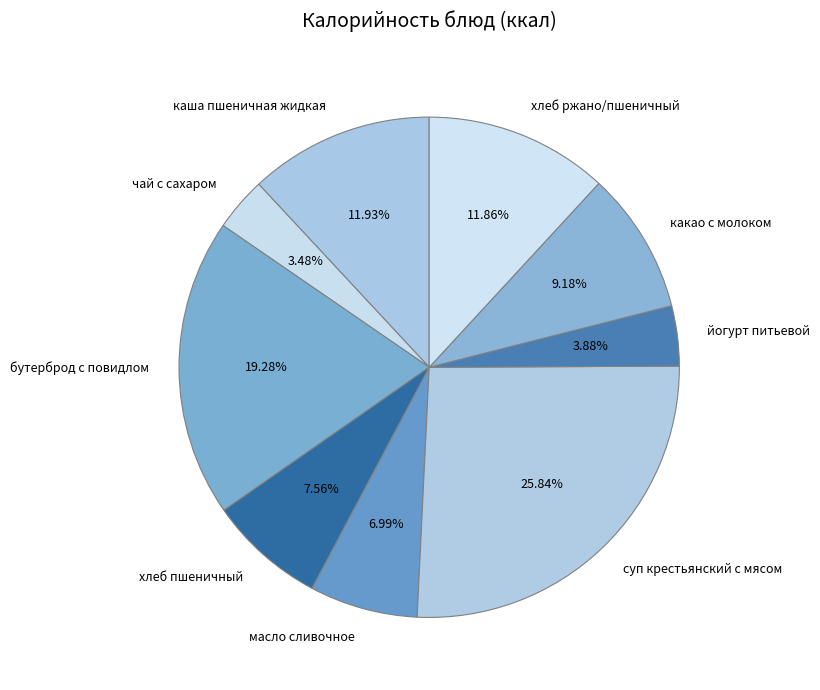

To the nearest percent, what percentage of the pie is какао с молоком?

9%